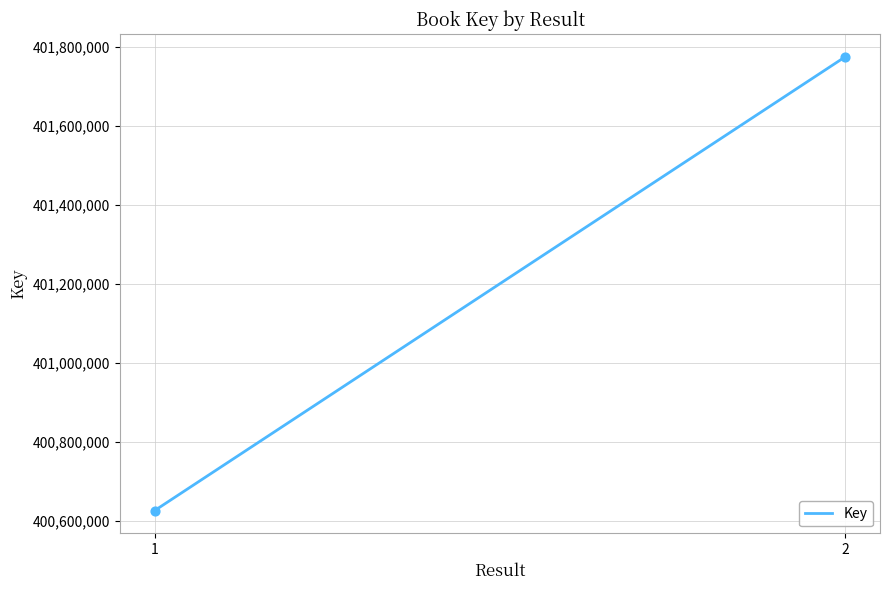

What is the range of Y values (max minus min)?

1148587